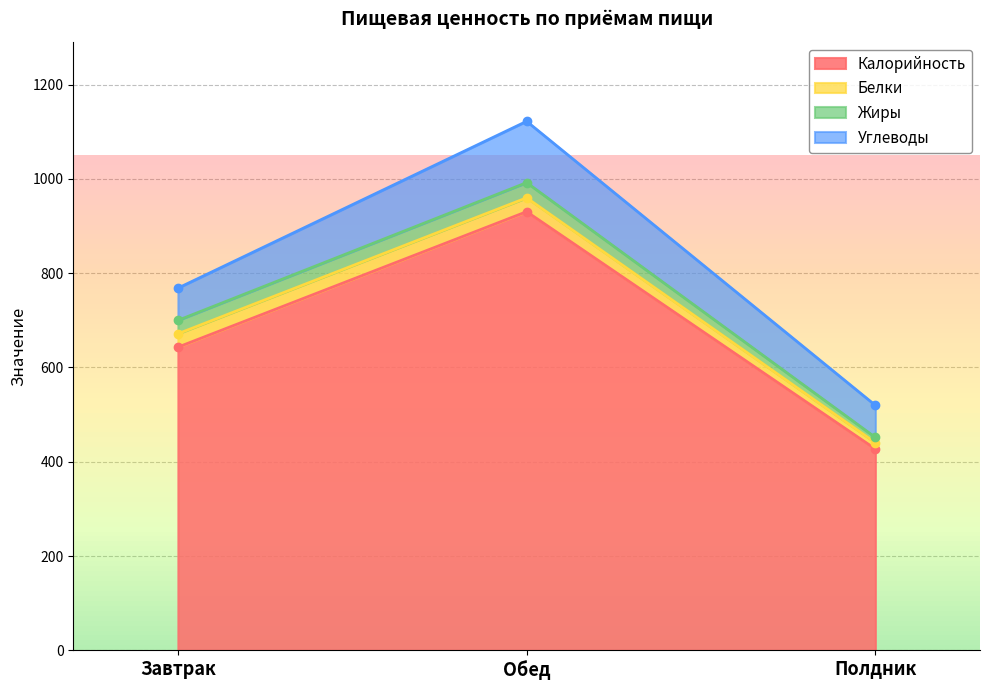

Reading left to right, what are all the values shown in this chart?

Калорийность: 643.0	930.4	427.0
Белки: 28.4	29.4	13.4
Жиры: 28.4	32.2	11.1
Углеводы: 68.4	130.0	68.1